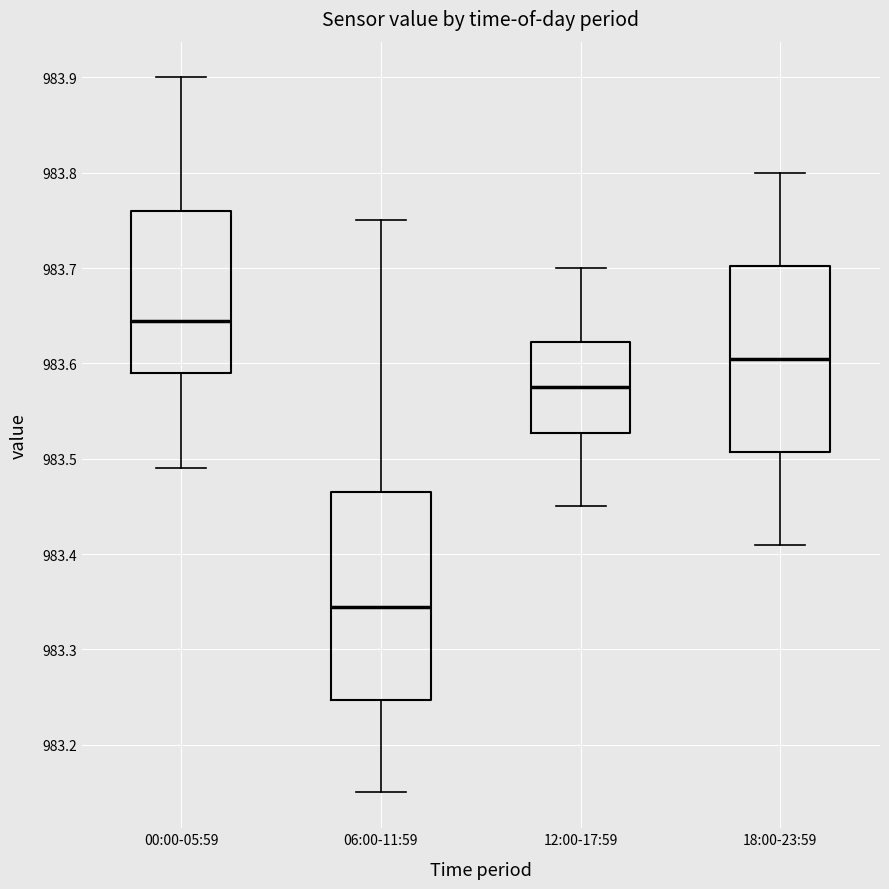

Reading left to right, read every box against the y-axis: the position of its median line, the range the box covers, and the ends of its whiskers. The values are not printed on the chart, so give them approximately, as read against the axis.

00:00-05:59: median 983.65, box 983.59 to 983.76, whiskers 983.49 to 983.90
06:00-11:59: median 983.35, box 983.25 to 983.47, whiskers 983.15 to 983.75
12:00-17:59: median 983.58, box 983.53 to 983.62, whiskers 983.45 to 983.70
18:00-23:59: median 983.61, box 983.51 to 983.70, whiskers 983.41 to 983.80